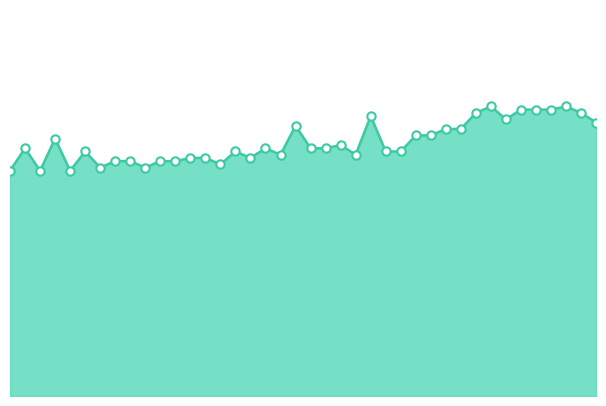

Does the chart have visible grid lines?

No